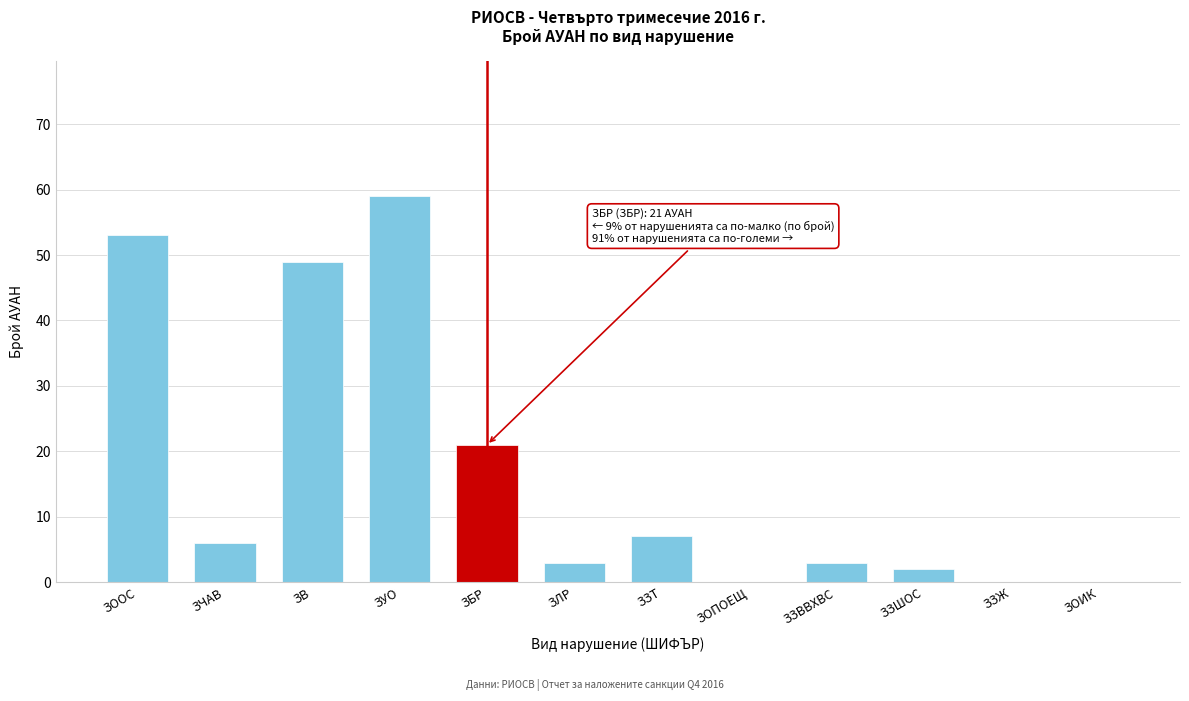

Reading left to right, list all the values displayed in this chart.

ЗООС=53	ЗЧАВ=6	ЗВ=49	ЗУО=59	ЗБР=21	ЗЛР=3	ЗЗТ=7	ЗОПОЕЩ=0	ЗЗВВХВС=3	ЗЗШОС=2	ЗЗЖ=0	ЗОИК=0